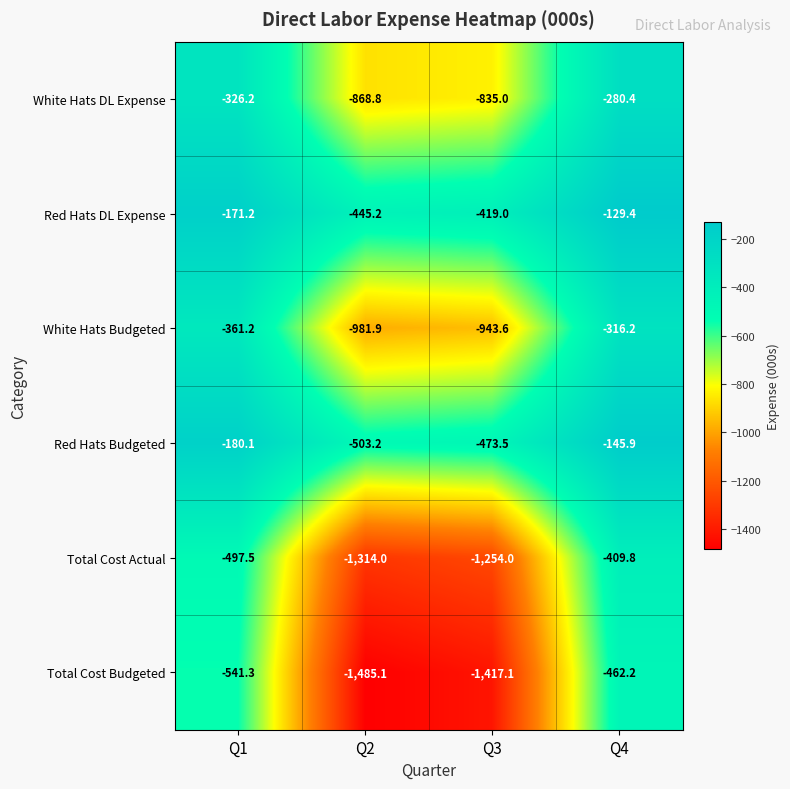

Count the number of categories in the chart.

4